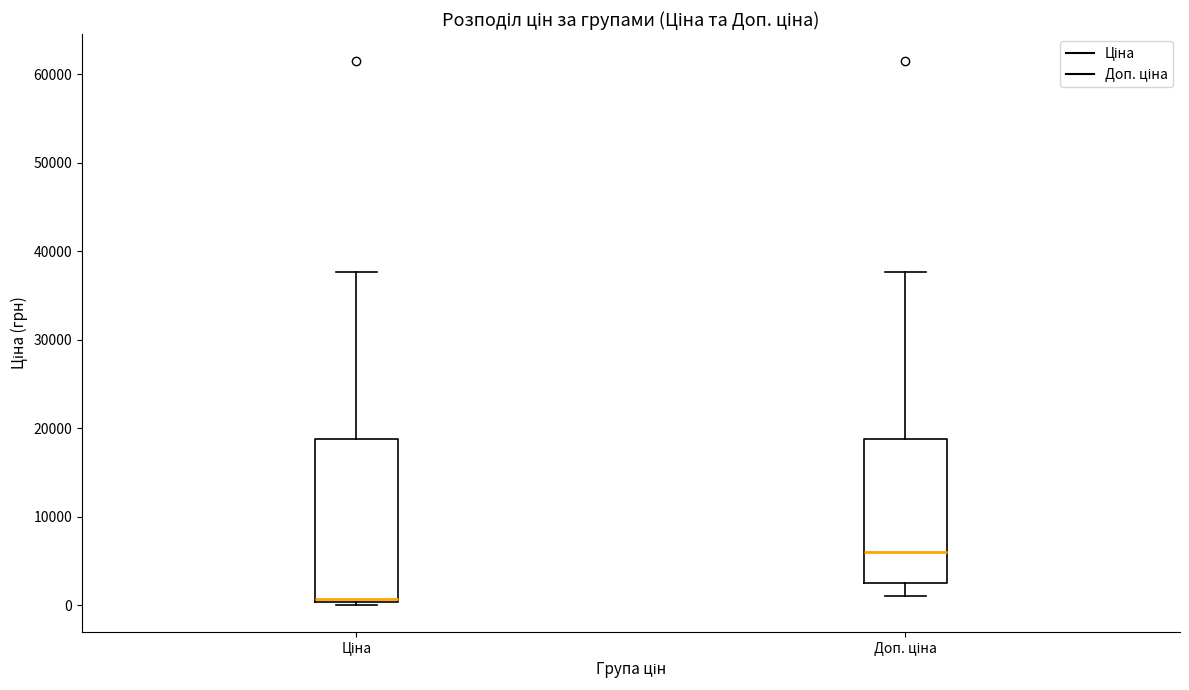

Which box's median line is the lowest?

Ціна